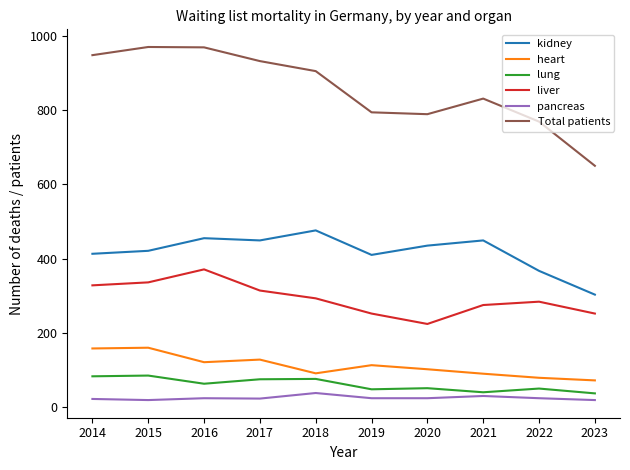

True or false: kidney has more than 1 interior local peaks.

True